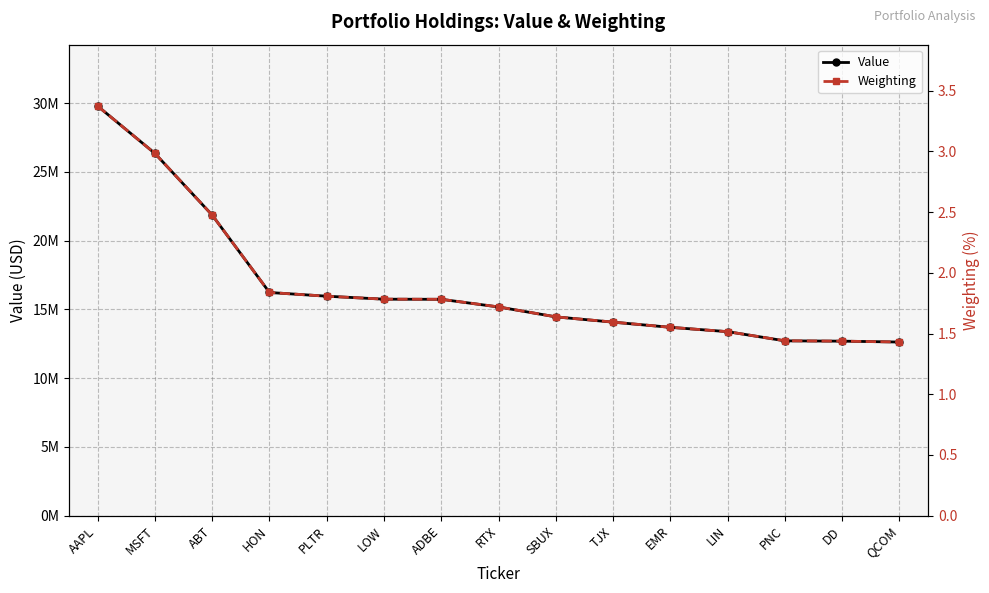

What are all the series names shown in the legend?

Value, Weighting